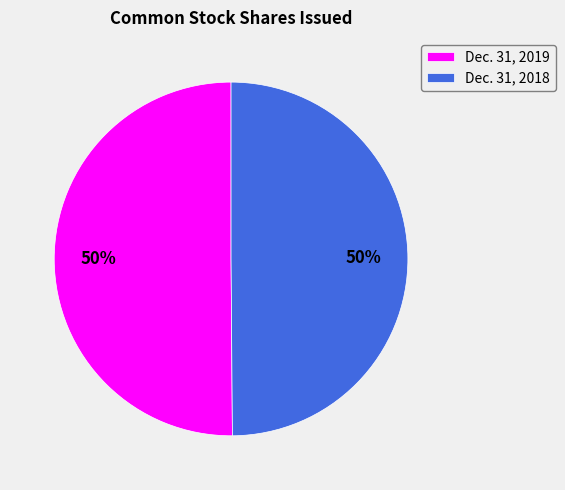

Combined, do Dec. 31, 2019 and Dec. 31, 2018 account for over 50%?

Yes